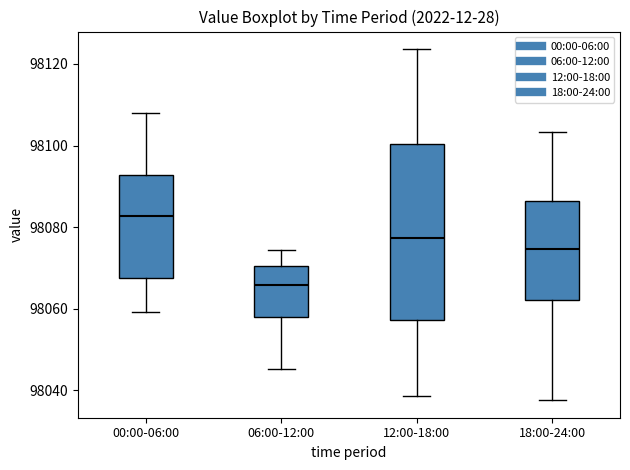

Where does the median line of the box for 06:00-12:00 sit on the y-axis? The values are not printed on the chart, so give them approximately, as read against the axis.

98066